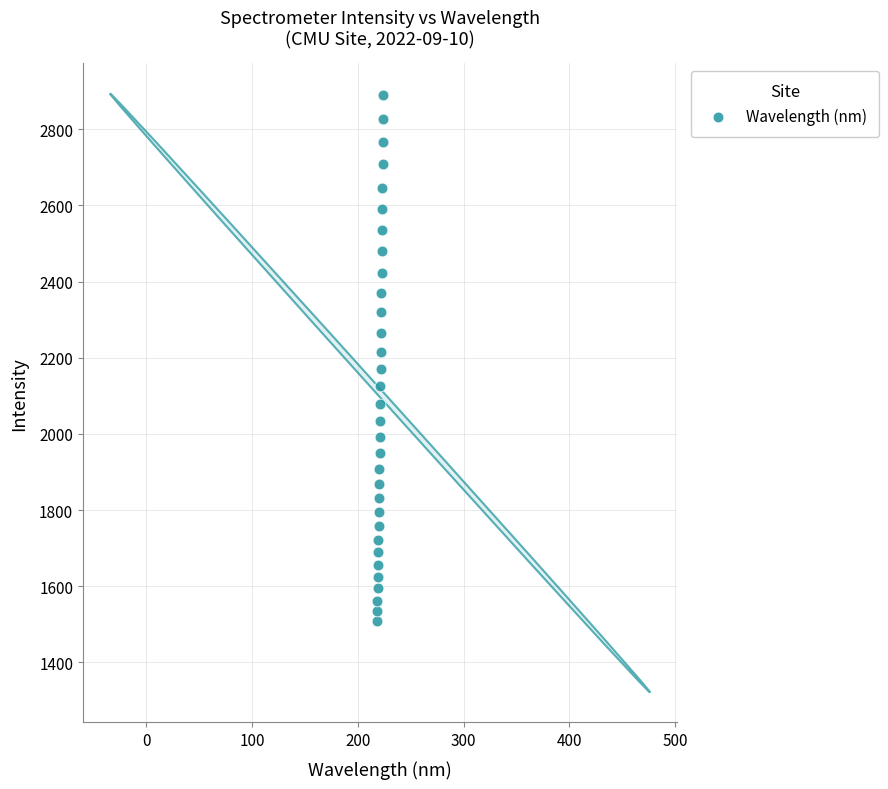

What is the range of Y values (max minus min)?

1382.6